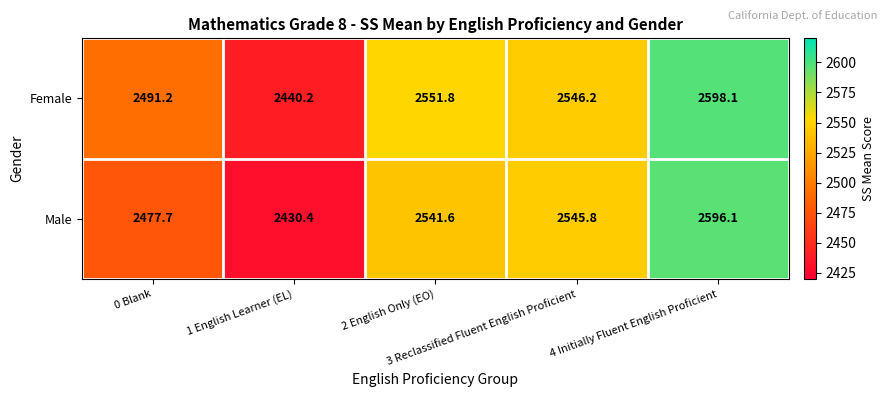

What is the sum of all Female values?

12627.5